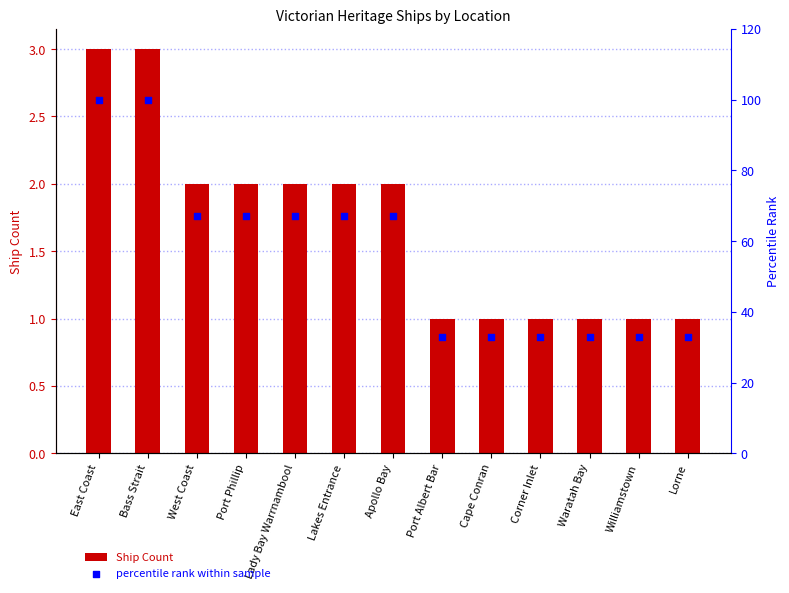

Is the value of Ship Count at Corner Inlet greater than the value of percentile rank within sample at Corner Inlet?

No